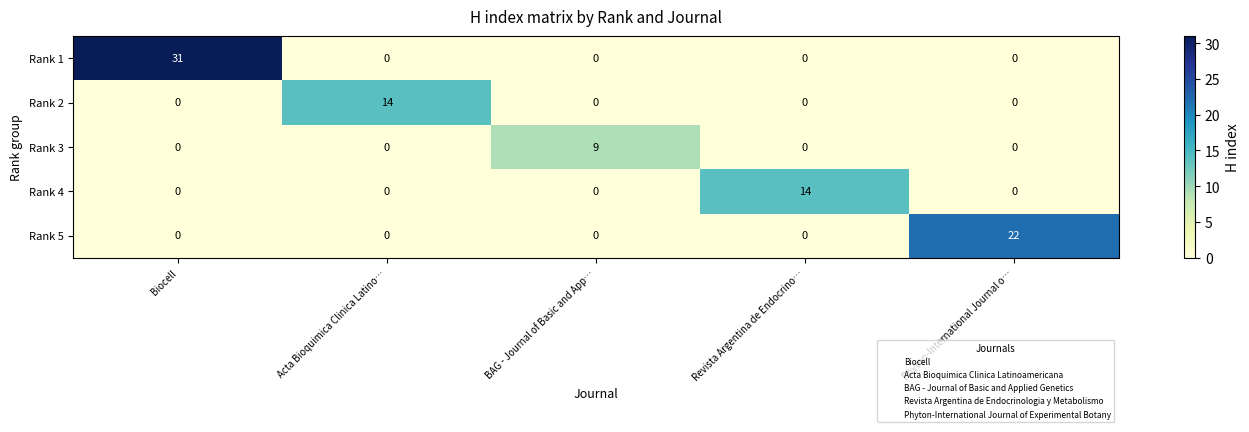

What is the average value of the Rank 2 series?

3